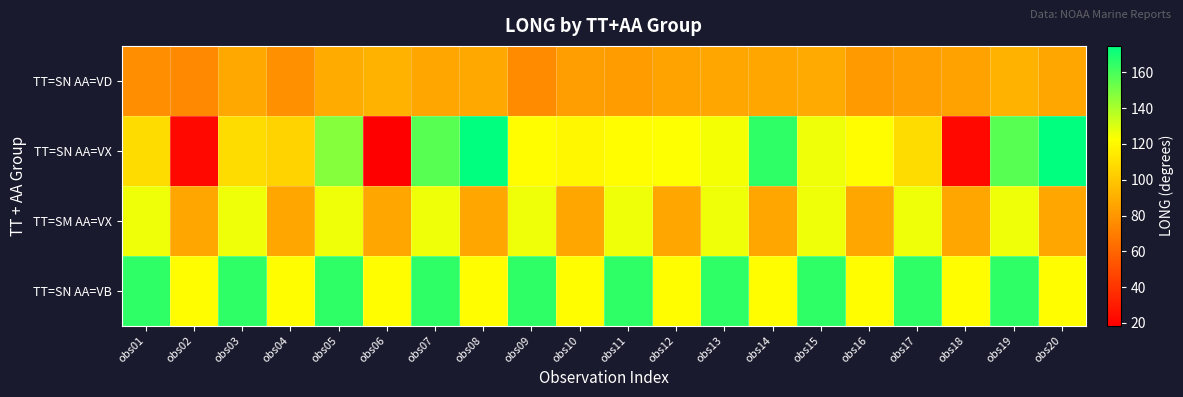

At how many categories does at least one series exceed 86?

20